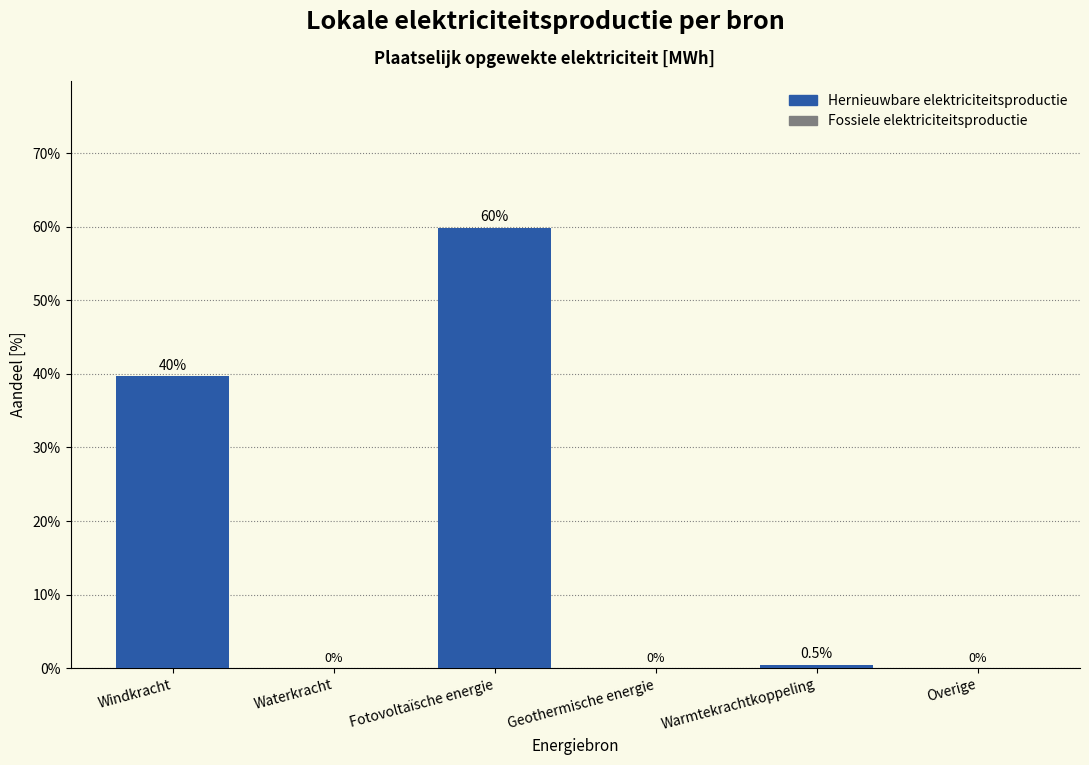

Reading left to right, list all the values displayed in this chart.

Windkracht=39.7	Waterkracht=0.0	Fotovoltaïsche energie=59.8	Geothermische energie=0.0	Warmtekrachtkoppeling=0.5	Overige=0.0